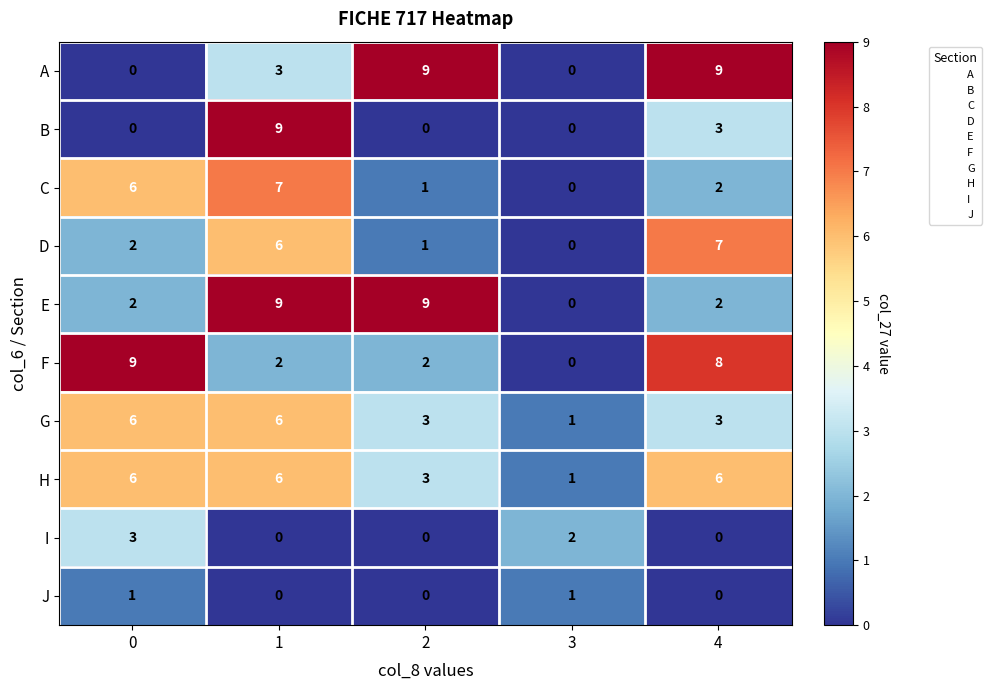

At how many categories does at least one series exceed 8?

4